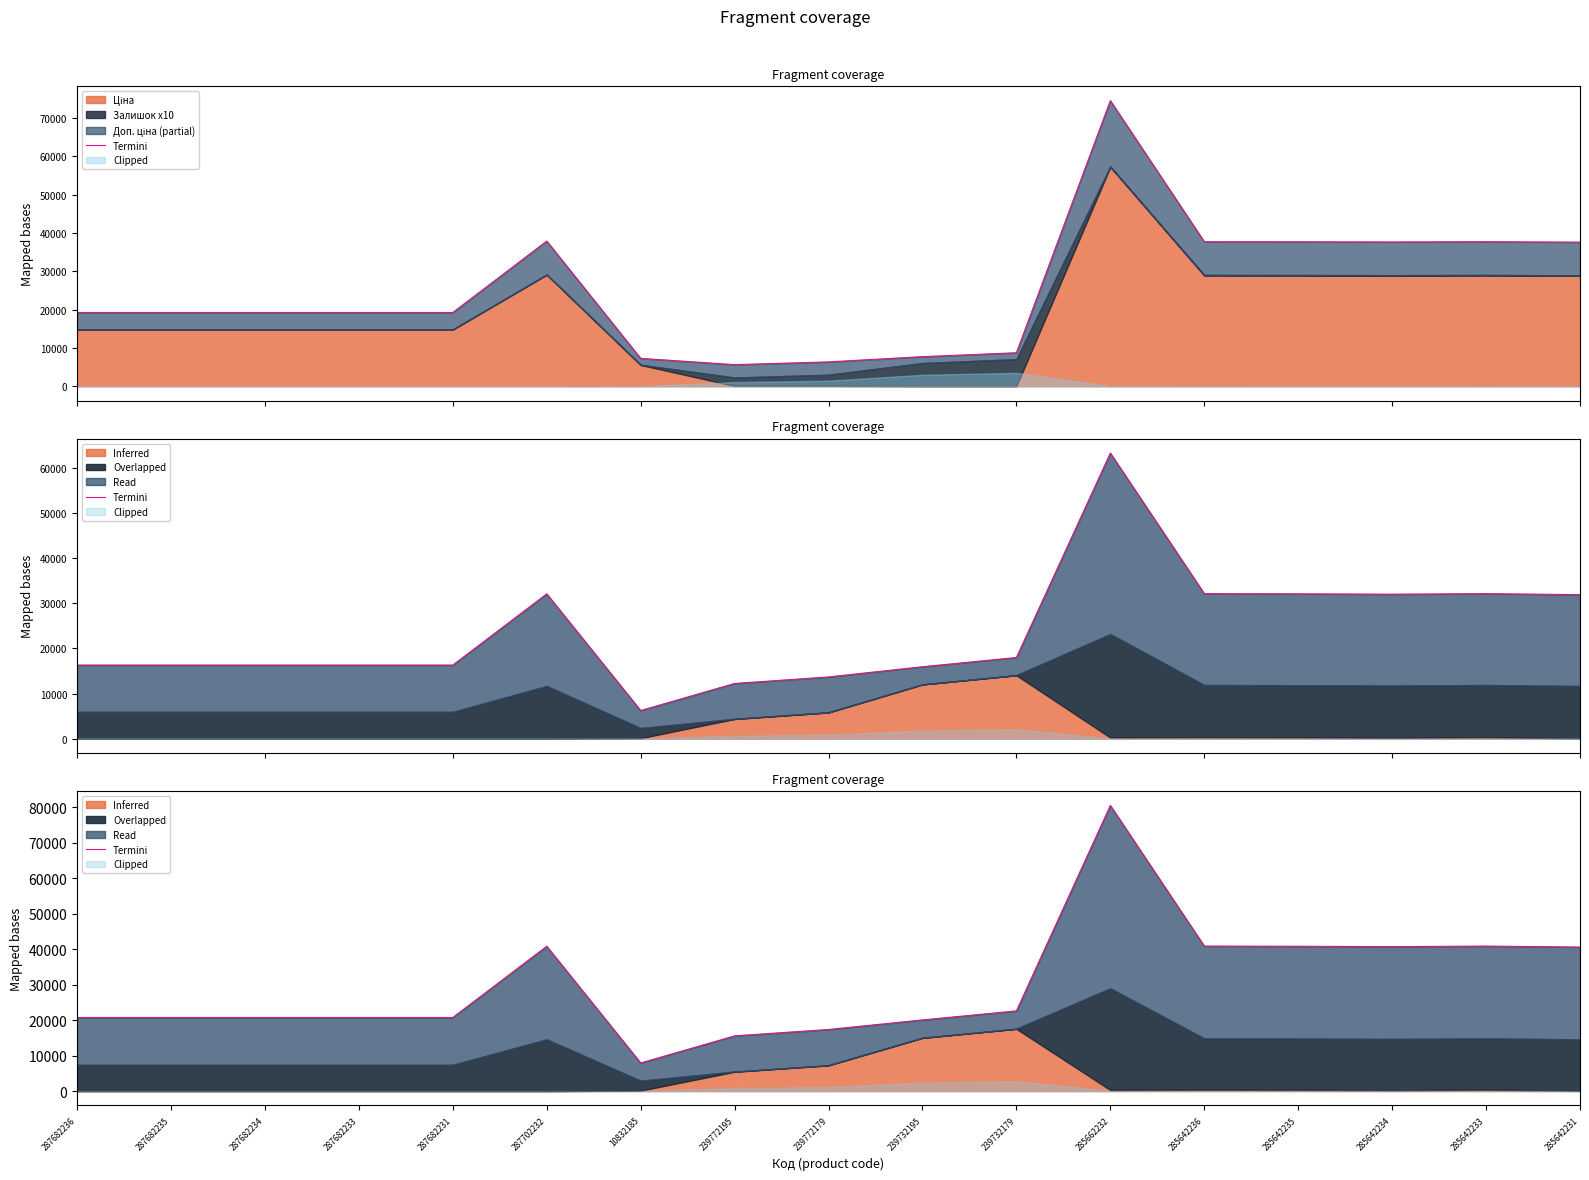

Is it true that the value at 285642236 is 8337.6?

False